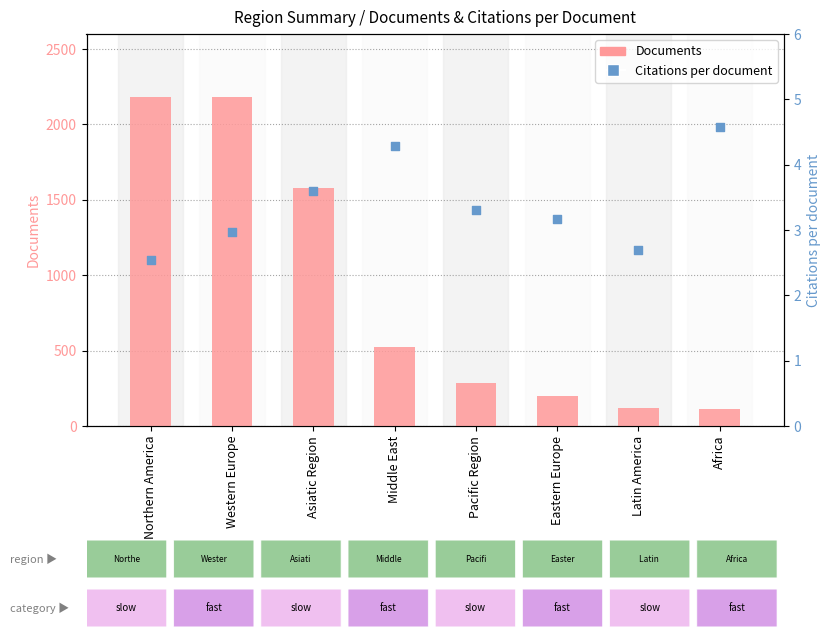

Is the value of Citations per document at Northern America greater than the value of Documents at Pacific Region?

No